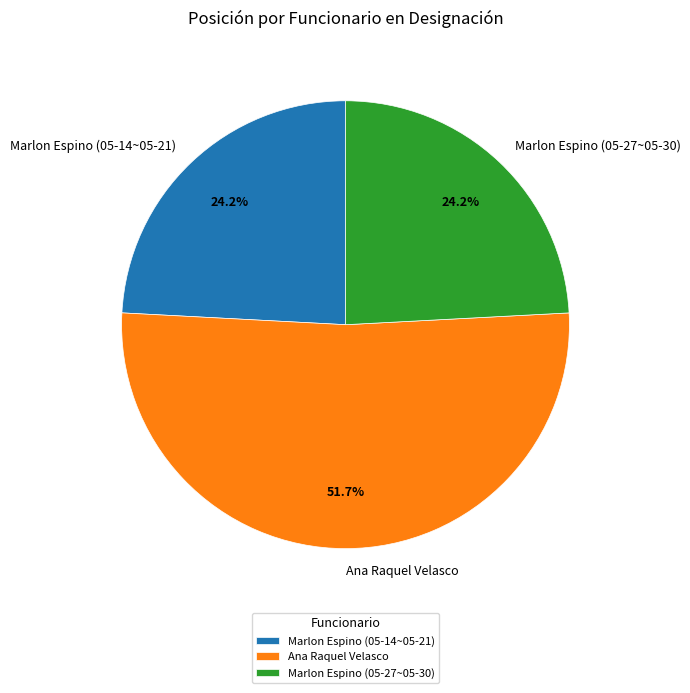

Between Marlon Espino (05-14~05-21) and Ana Raquel Velasco, which is larger?

Ana Raquel Velasco